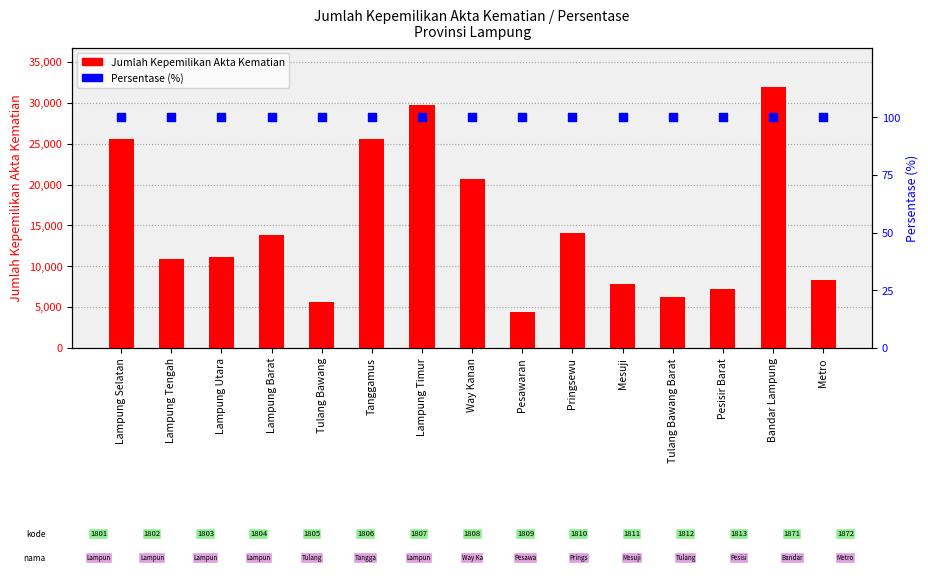

Which series has the widest spread of Y values?

Jumlah Kepemilikan Akta Kematian